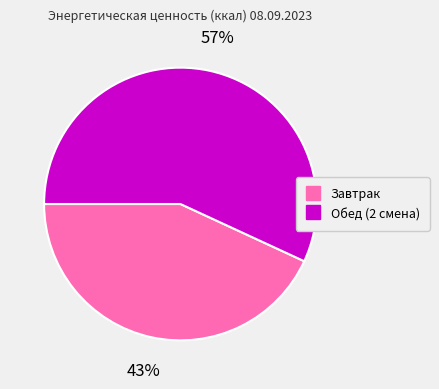

Which slice represents more than half of the pie?

Обед (2 смена)